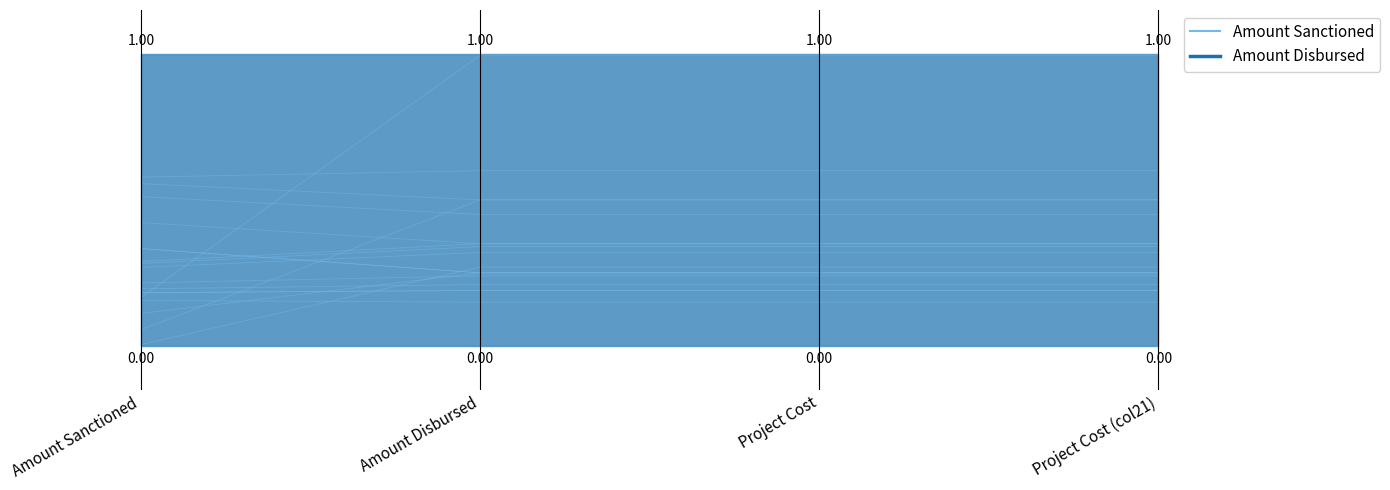

Is it true that the value at Project Cost (col21) is 0.2?

True